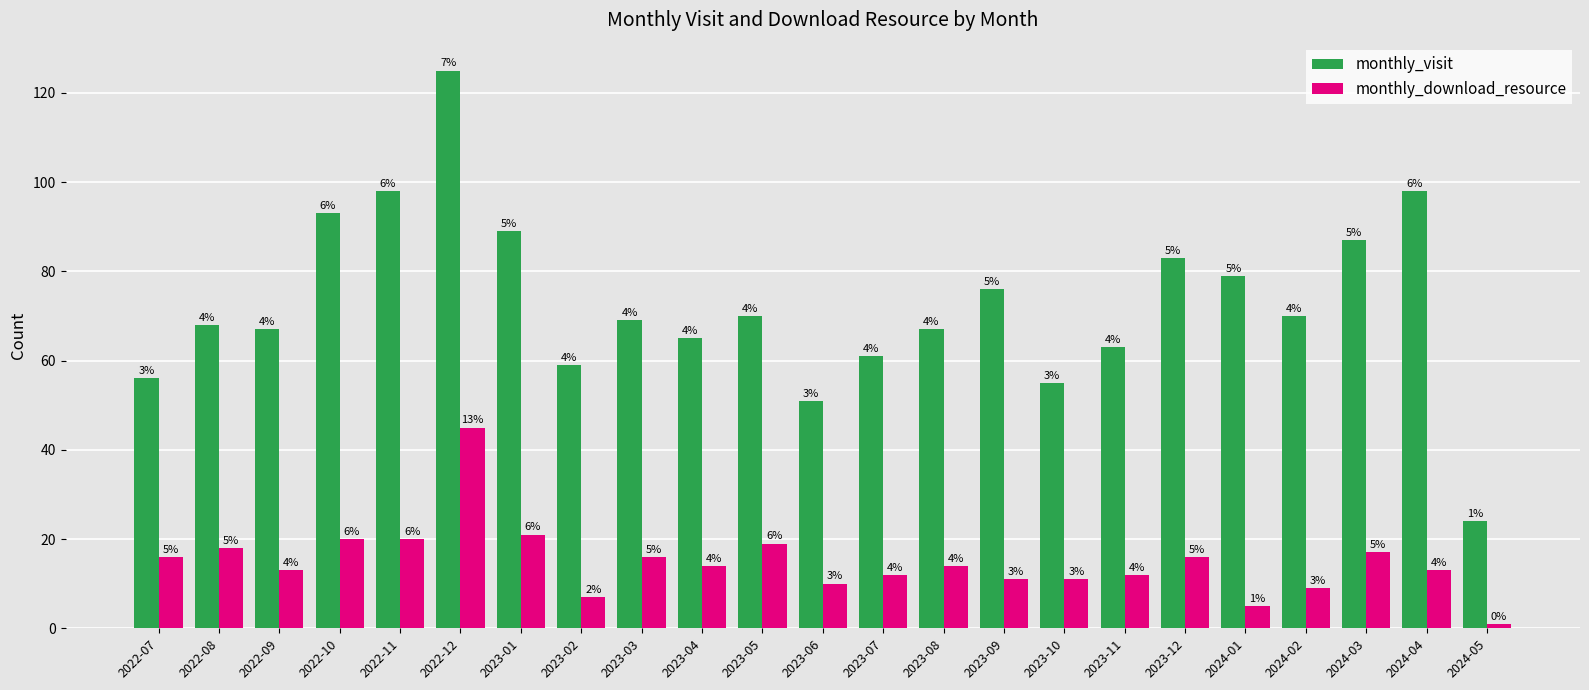

What is the total value across all series at 2023-10?

66